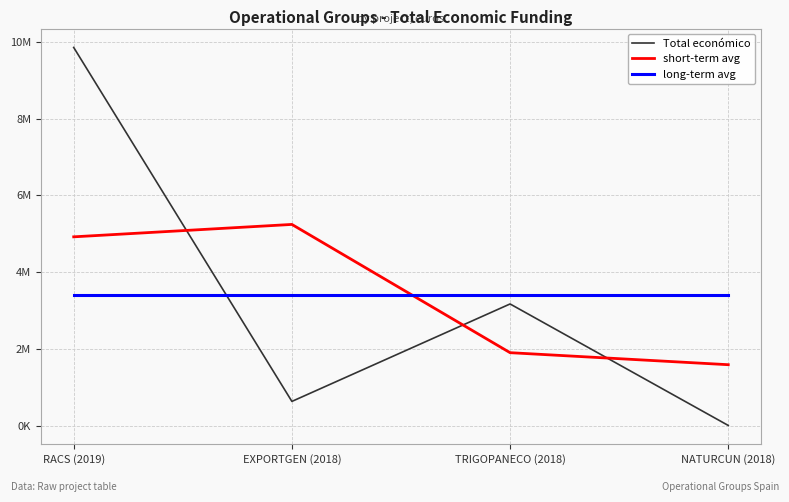

Is the value of Total económico at NATURCUN (2018) greater than the value of long-term avg at TRIGOPANECO (2018)?

No